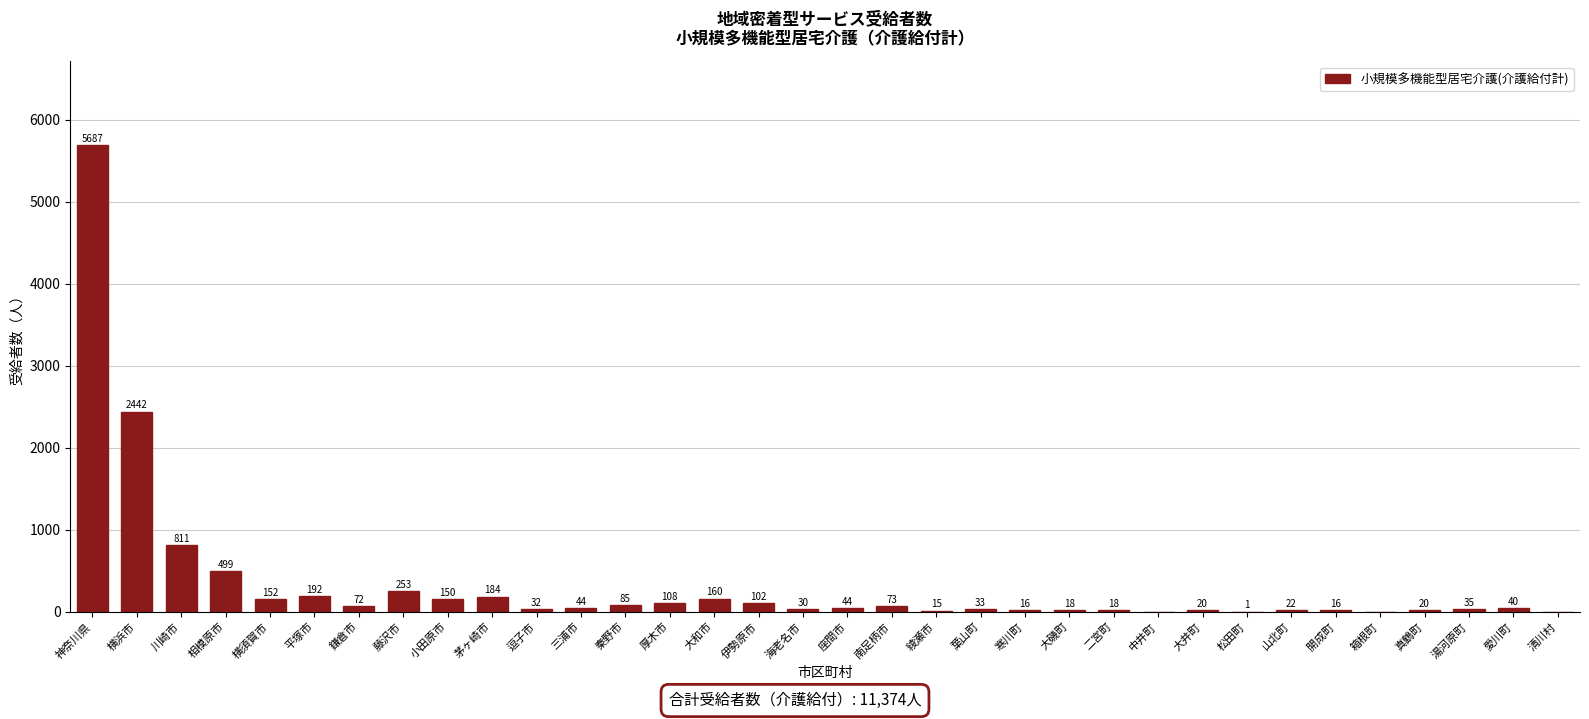

Reading left to right, extract all data points from this chart.

神奈川県=5687	横浜市=2442	川崎市=811	相模原市=499	横須賀市=152	平塚市=192	鎌倉市=72	藤沢市=253	小田原市=150	茅ヶ崎市=184	逗子市=32	三浦市=44	秦野市=85	厚木市=108	大和市=160	伊勢原市=102	海老名市=30	座間市=44	南足柄市=73	綾瀬市=15	葉山町=33	寒川町=16	大磯町=18	二宮町=18	中井町=0	大井町=20	松田町=1	山北町=22	開成町=16	箱根町=0	真鶴町=20	湯河原町=35	愛川町=40	清川村=0